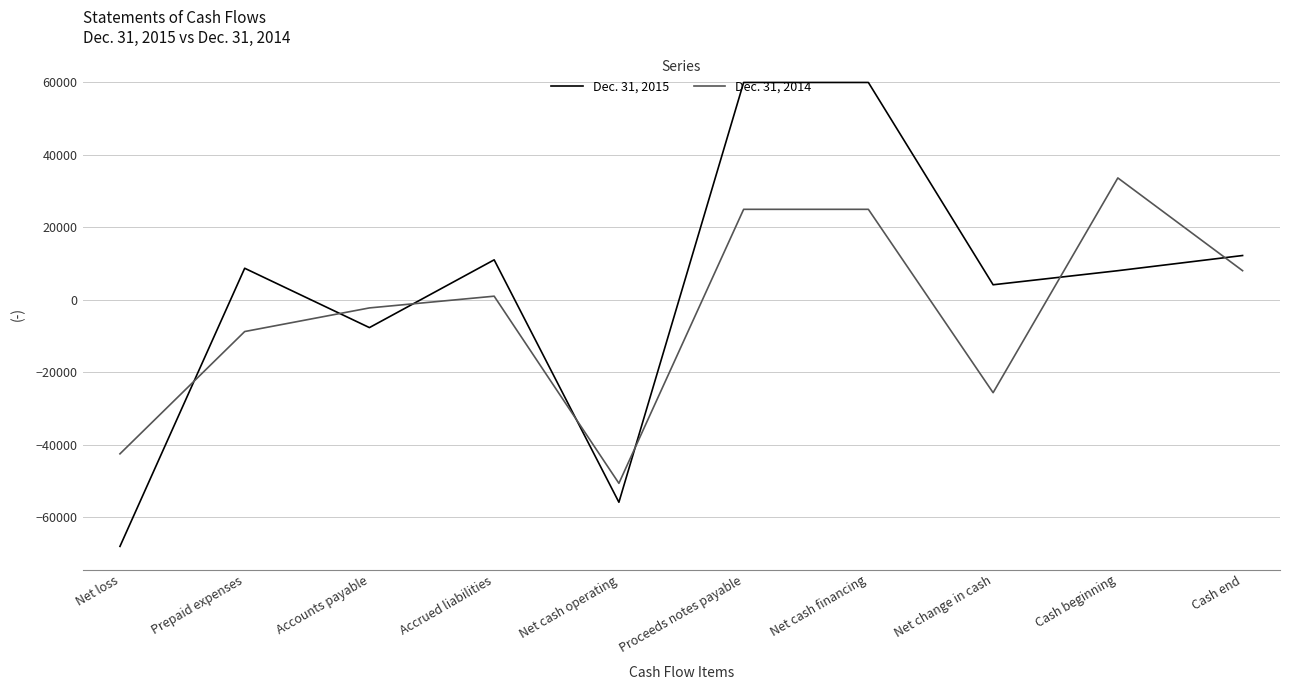

After their last crossing, which series has the higher values: Dec. 31, 2014 or Dec. 31, 2015?

Dec. 31, 2015